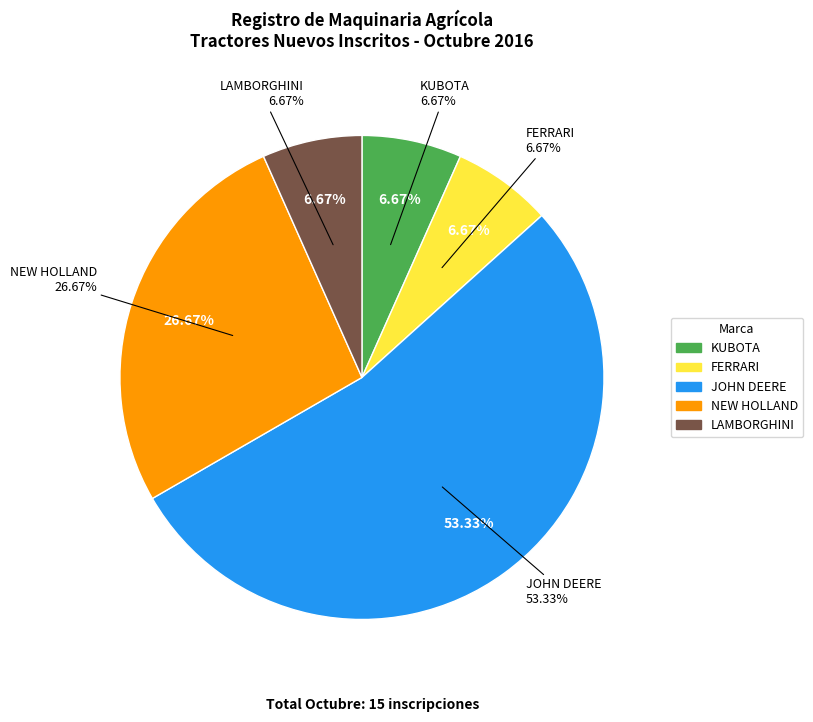

Combined, do LAMBORGHINI and JOHN DEERE account for over 50%?

Yes